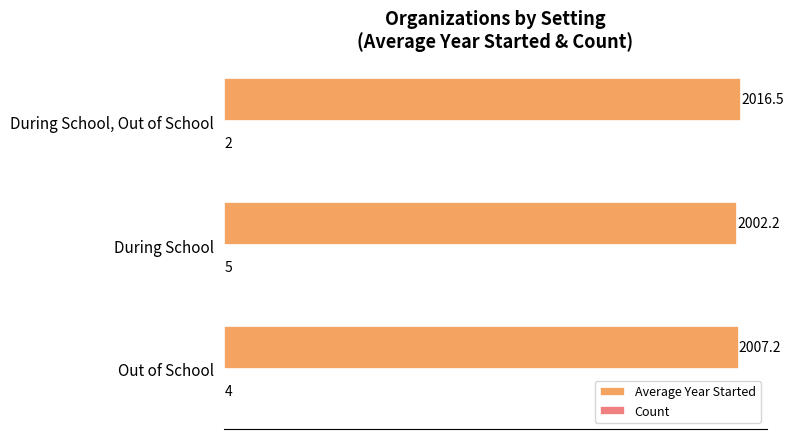

At which category does the chart reach its peak across all series?

During School, Out of School